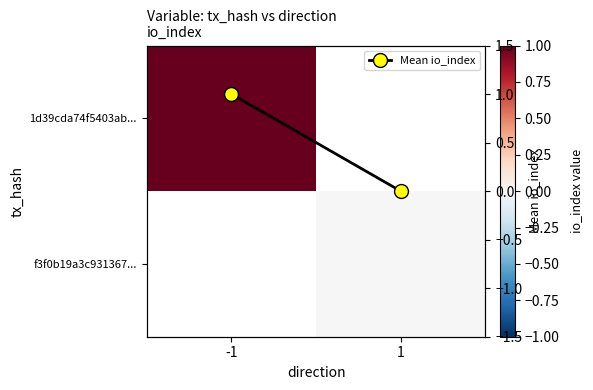

Which series has the widest spread of values?

Mean io_index